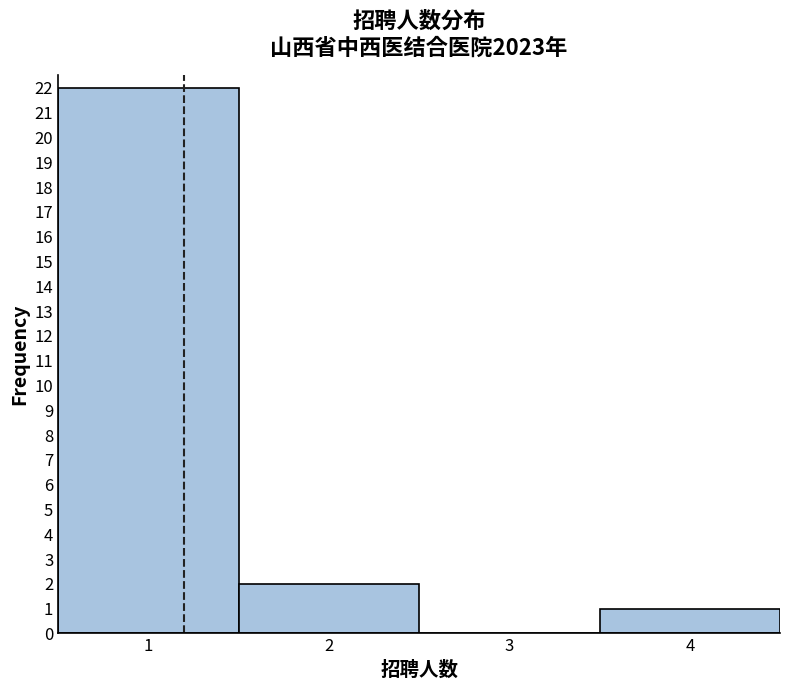

Reading left to right, list every bar in this chart as the range it spans on the x-axis followed by its height. The values are not printed on the chart, so give them approximately, as read against the axis.

0.5 to 1.5: 22
1.5 to 2.5: 2
2.5 to 3.5: 0
3.5 to 4.5: 1